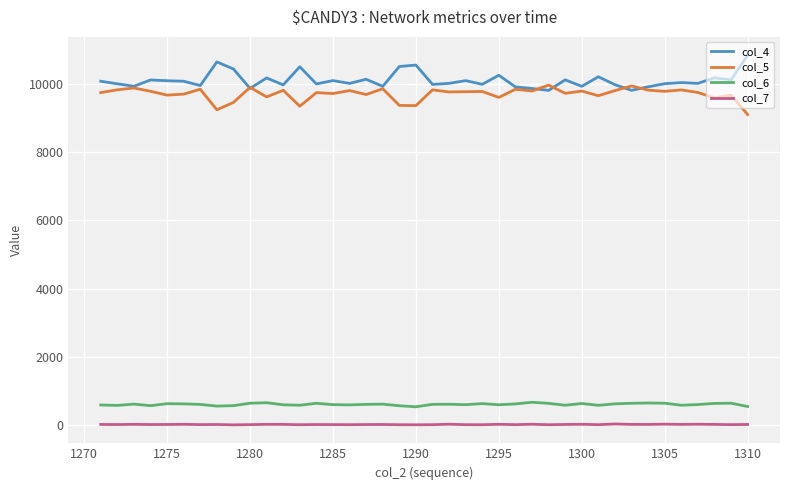

Rank the series by their maximum value, from highest to lowest.

col_4, col_5, col_6, col_7